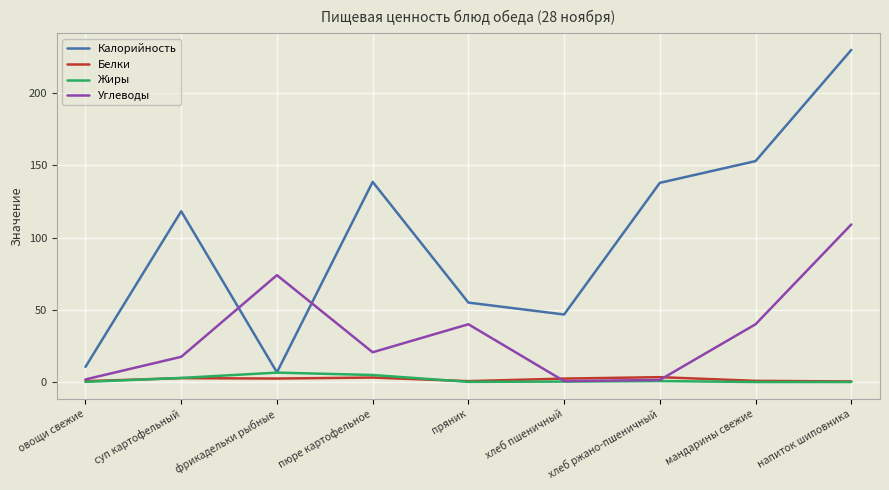

Where is the first local minimum for Углеводы?

пюре картофельное